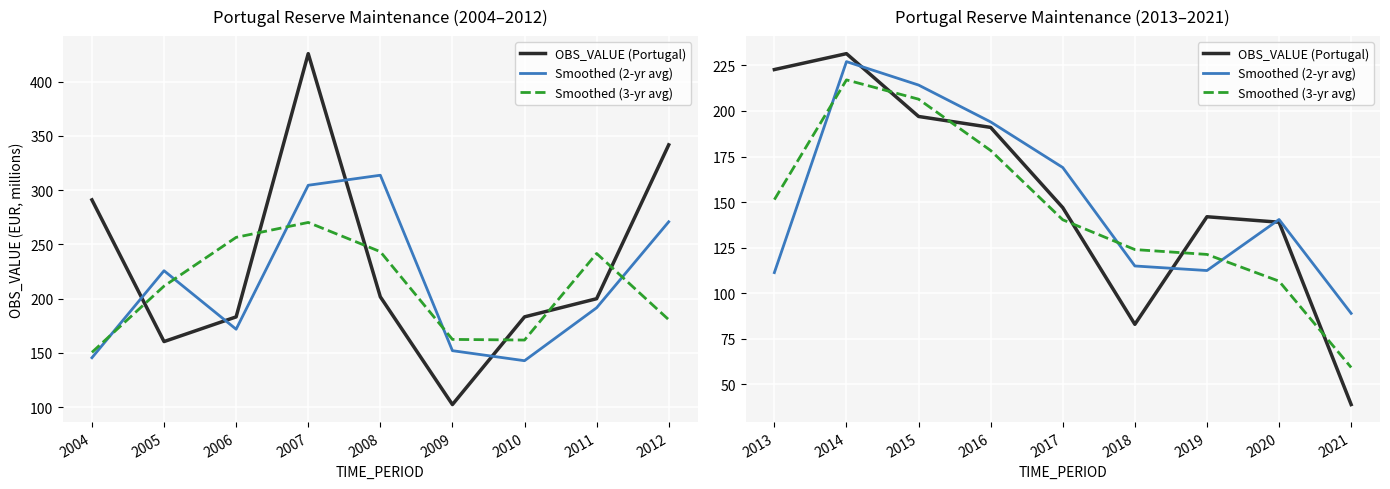

Where do Smoothed (2-yr avg) and Smoothed (3-yr avg) first cross each other?

2013 and 2014